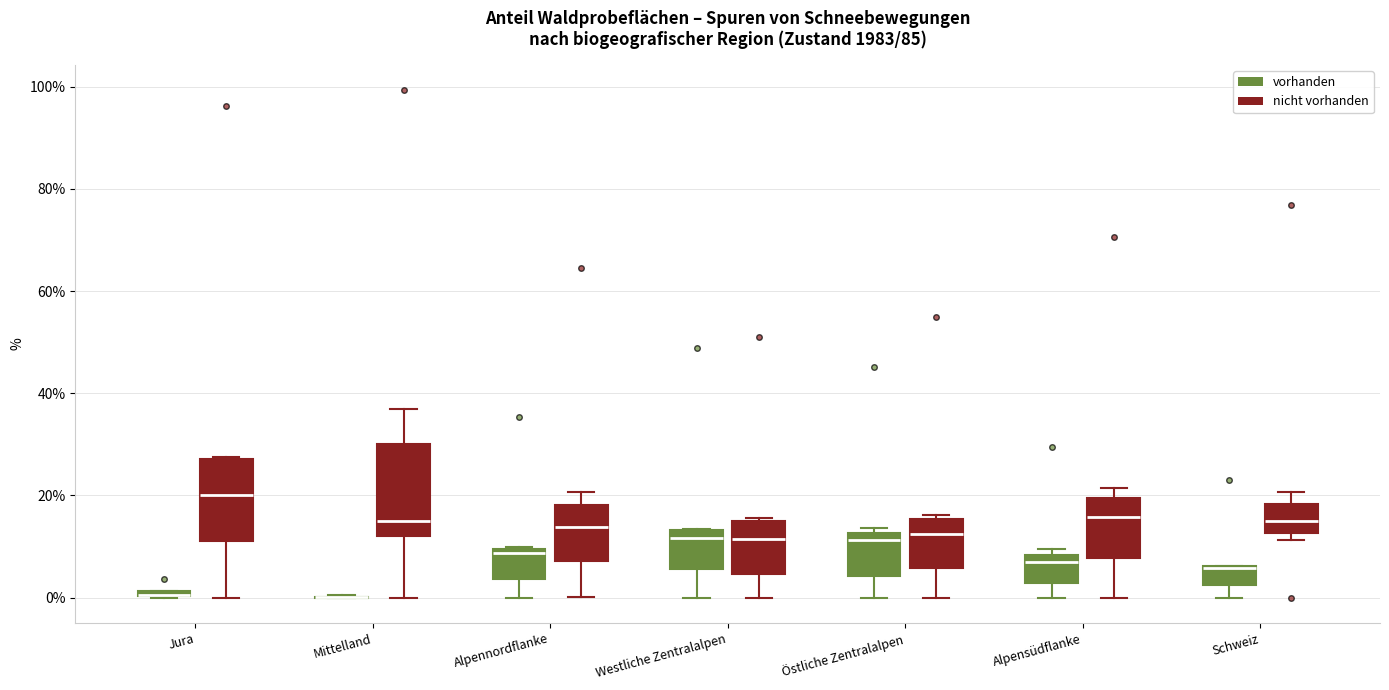

Where is the upper edge of the box for Westliche Zentralalpen (nicht vorhanden) on the y-axis? The values are not printed on the chart, so give them approximately, as read against the axis.

16